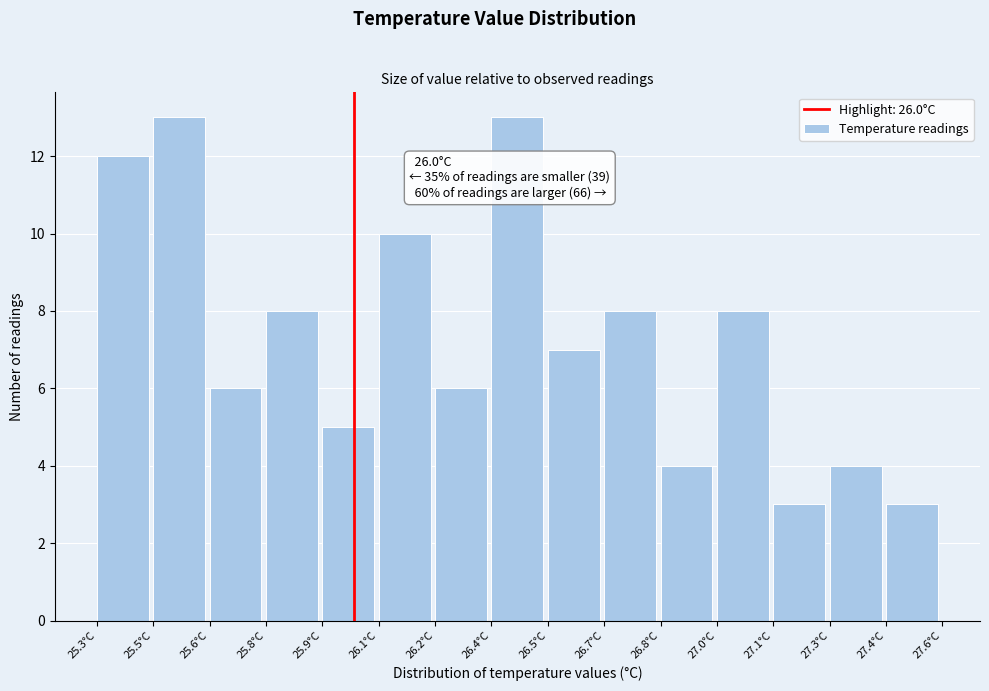

Reading right to left, what are all the values shown in this chart?

27.4°C=3	27.3°C=4	27.1°C=3	27.0°C=8	26.8°C=4	26.7°C=8	26.5°C=7	26.4°C=13	26.2°C=6	26.1°C=10	25.9°C=5	25.8°C=8	25.6°C=6	25.5°C=13	25.3°C=12